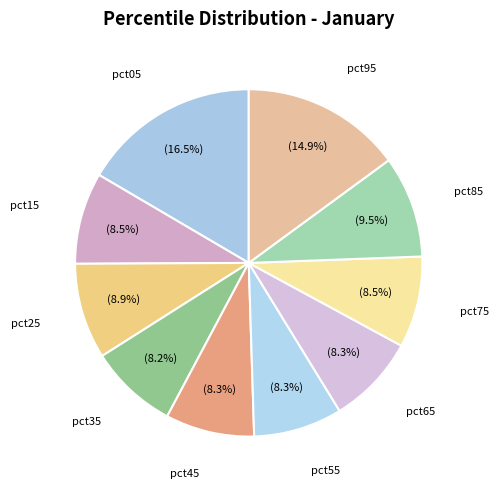

Rank the categories by value from highest to lowest.

pct05, pct95, pct85, pct25, pct15, pct75, pct65, pct45, pct55, pct35